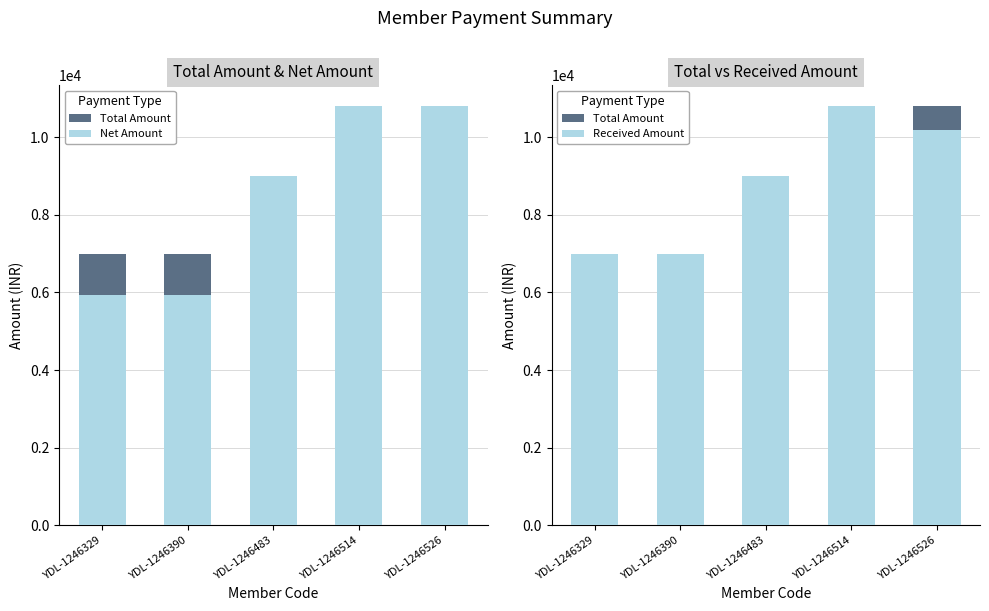

Reading left to right, transcribe all the data shown in this chart.

Total Amount: YDL-1246329=7000.0	YDL-1246390=7000.0	YDL-1246483=9000.0	YDL-1246514=10800.0	YDL-1246526=10800.0
Net Amount: YDL-1246329=5932.2	YDL-1246390=5932.2	YDL-1246483=9000.0	YDL-1246514=10800.0	YDL-1246526=10800.0
Received Amount: YDL-1246329=7000.0	YDL-1246390=7000.0	YDL-1246483=9000.0	YDL-1246514=10800.0	YDL-1246526=10200.0